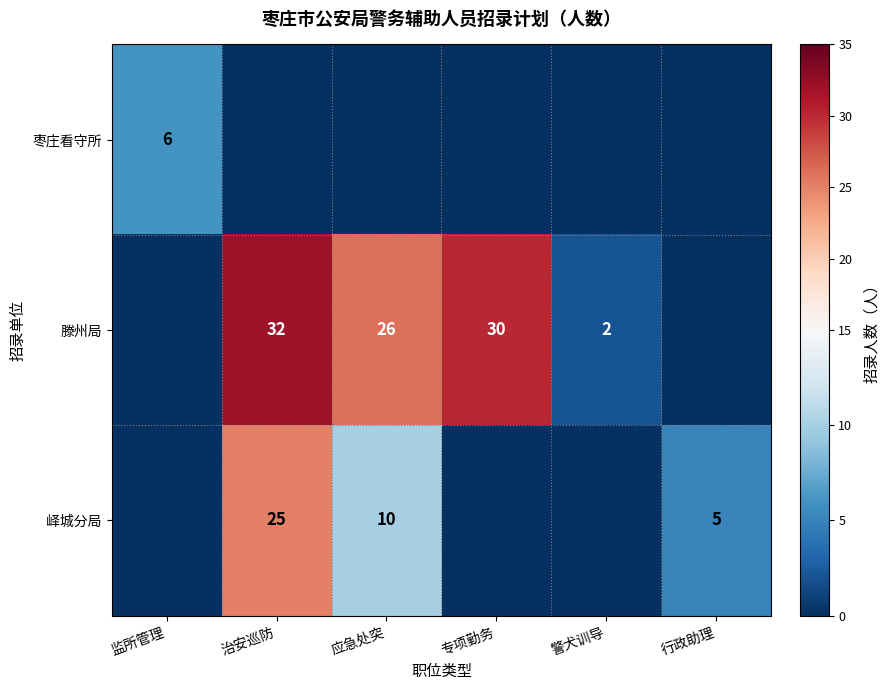

What is the difference between the 滕州局 values at 专项勤务 and 警犬训导?

28